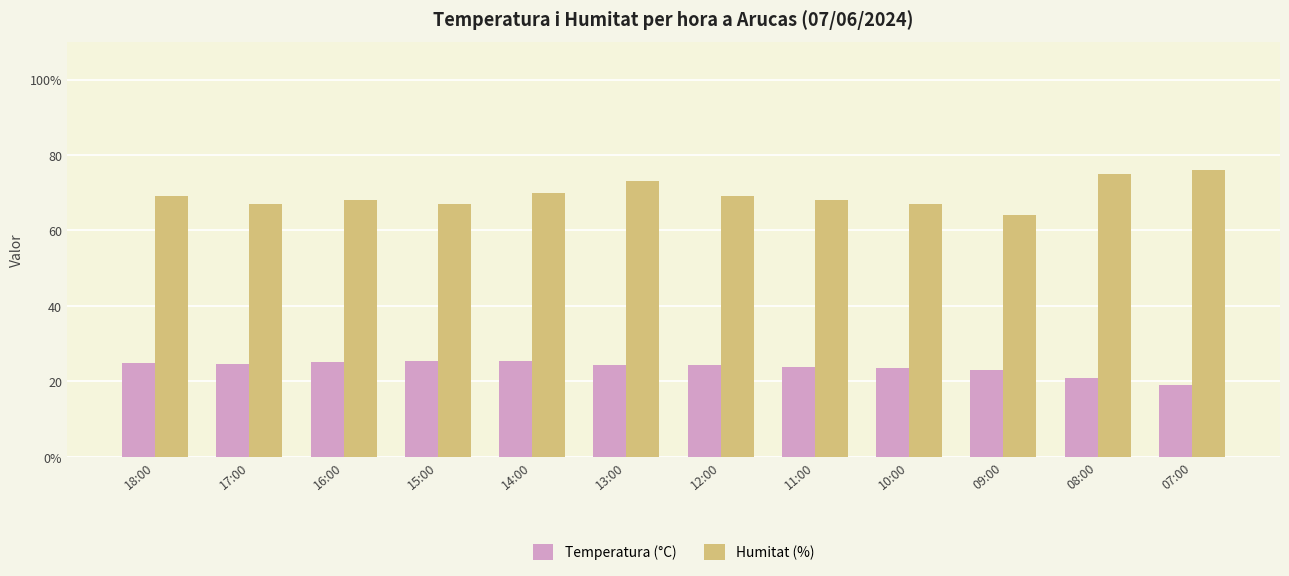

Which series has the largest range (max minus min)?

Humitat (%)